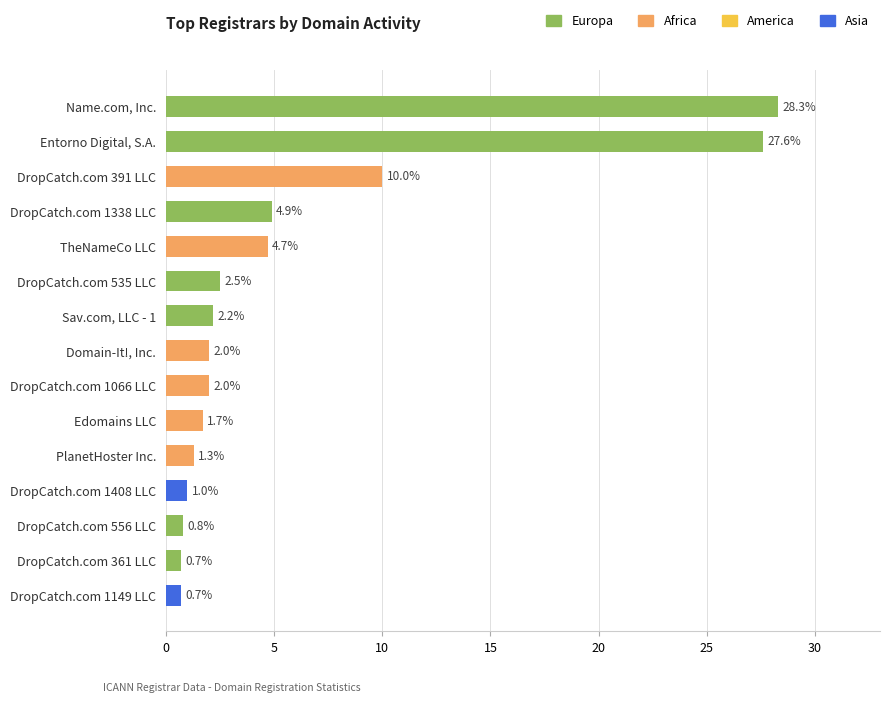

Count the number of data series in this chart.

1